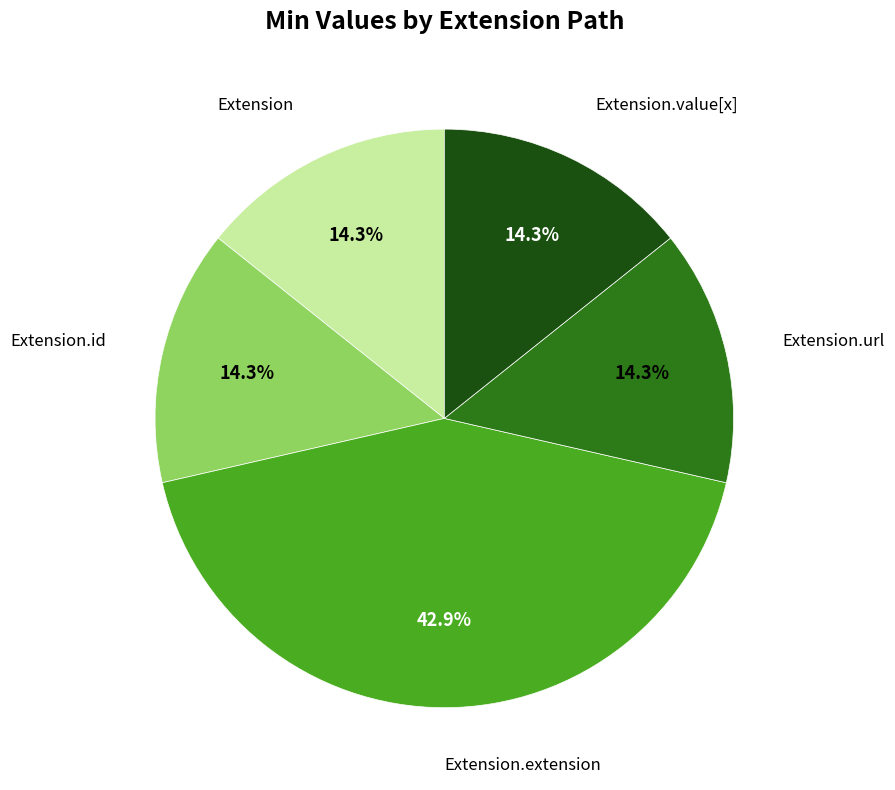

Is there a majority slice in this chart?

No